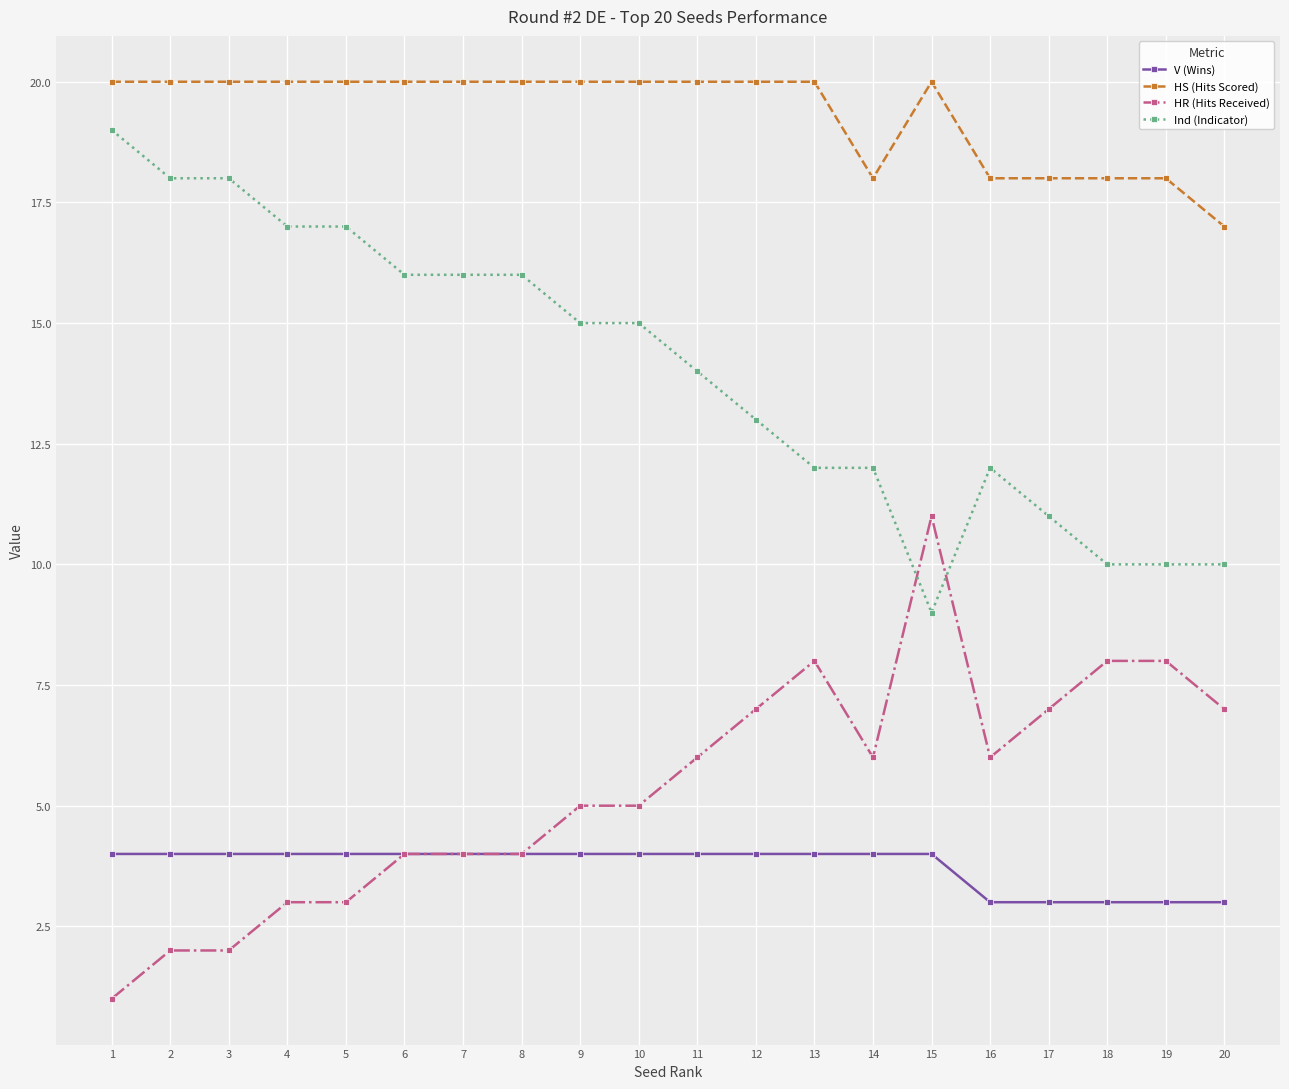

What is the difference between the maximum and minimum values in the V (Wins) series?

1